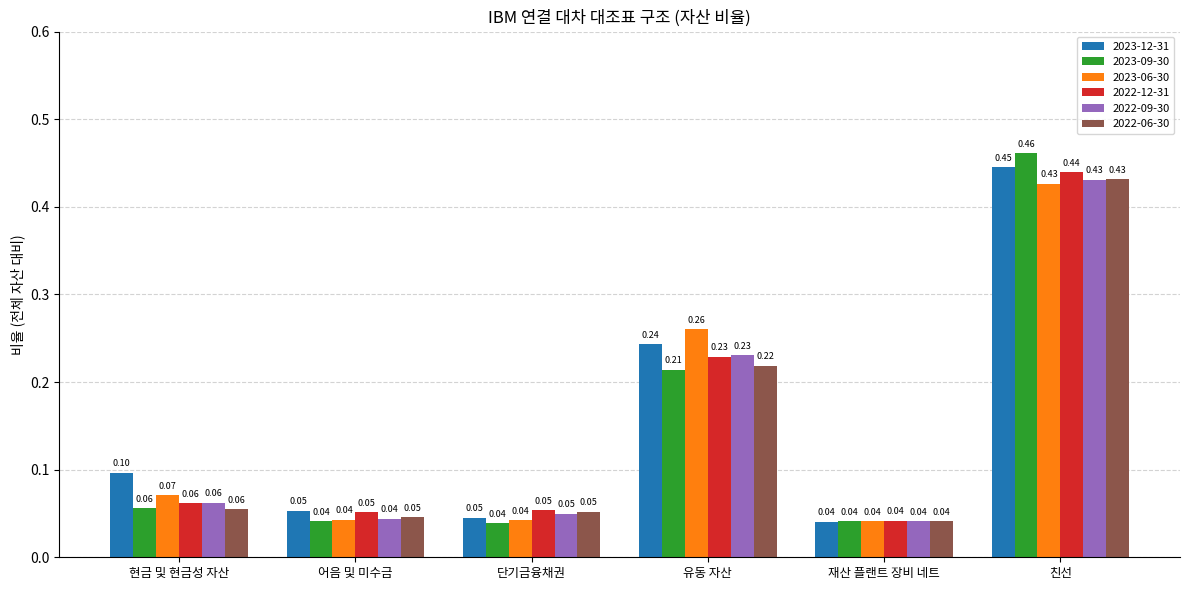

Between 현금 및 현금성 자산 and 재산 플랜트 장비 네트, which series saw the biggest shift?

2023-12-31